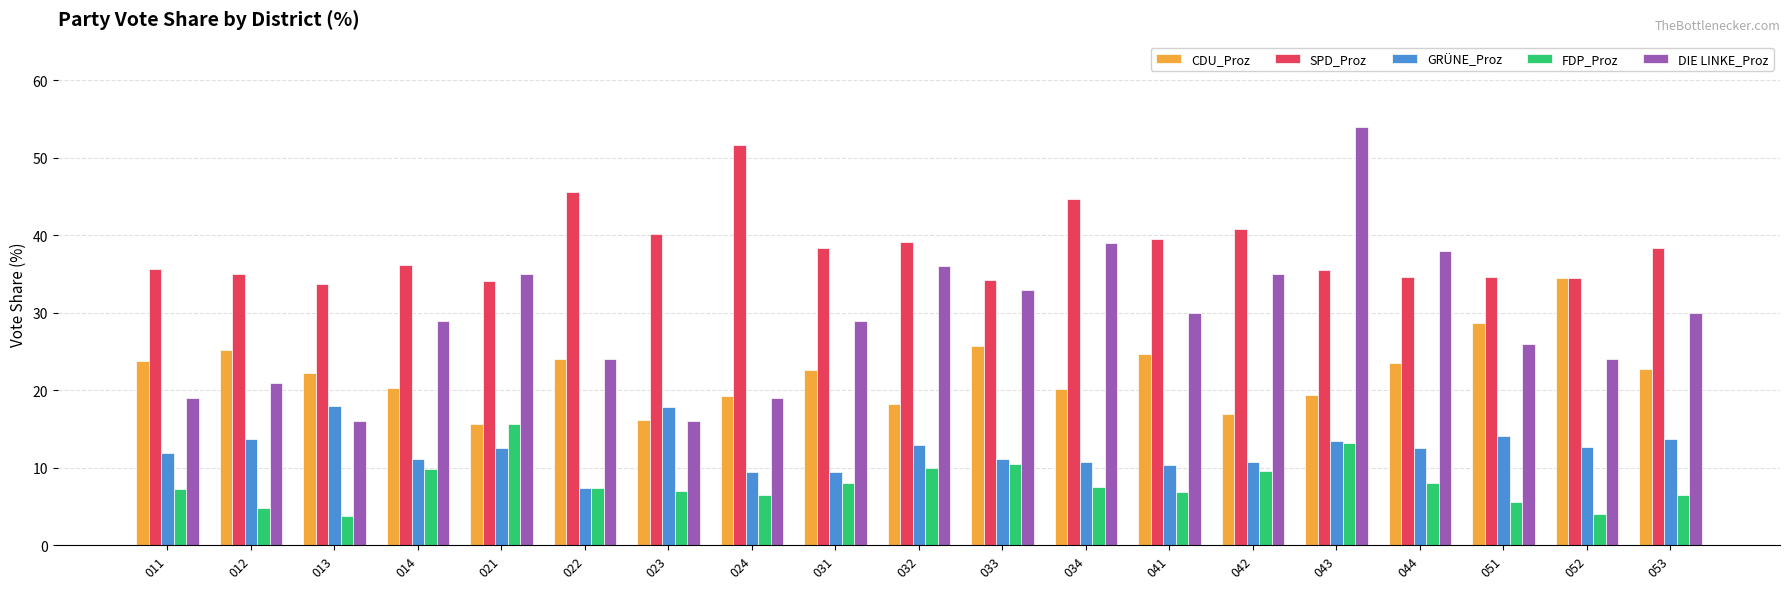

What is the total value across all series at 011?

97.5